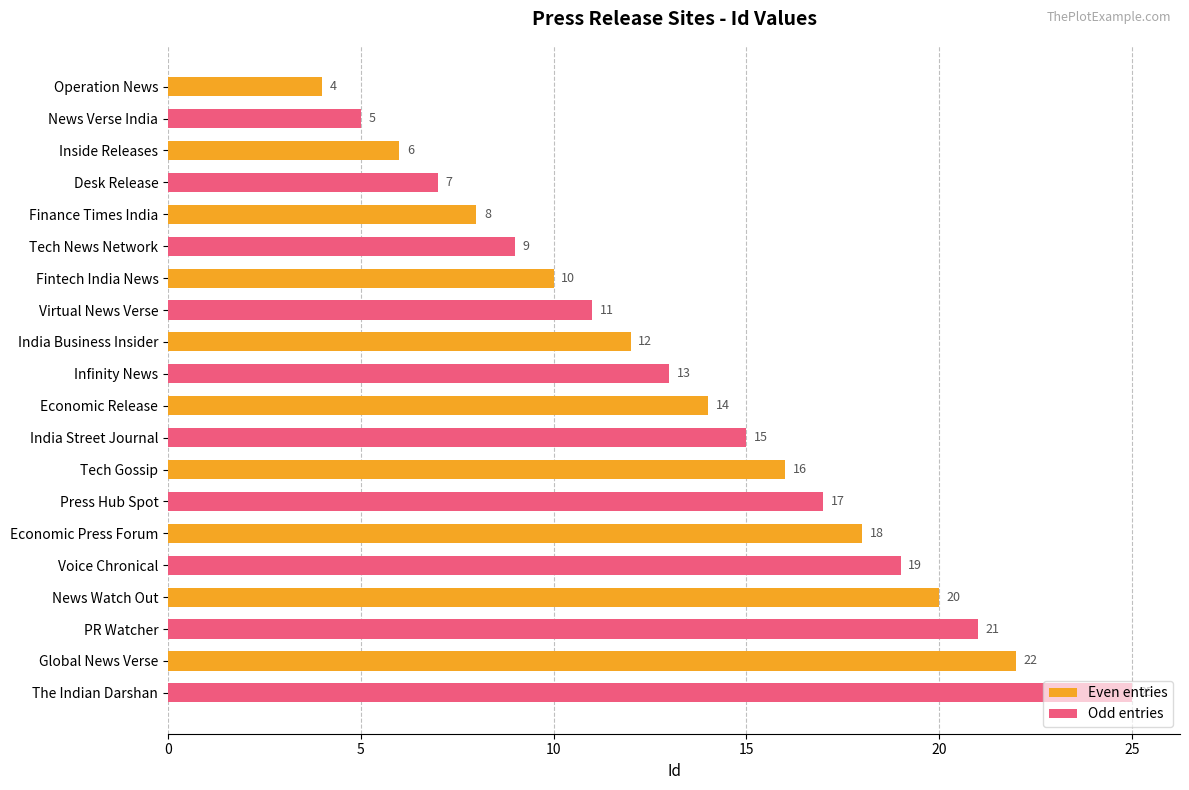

Which series has the largest total across all categories?

Odd entries